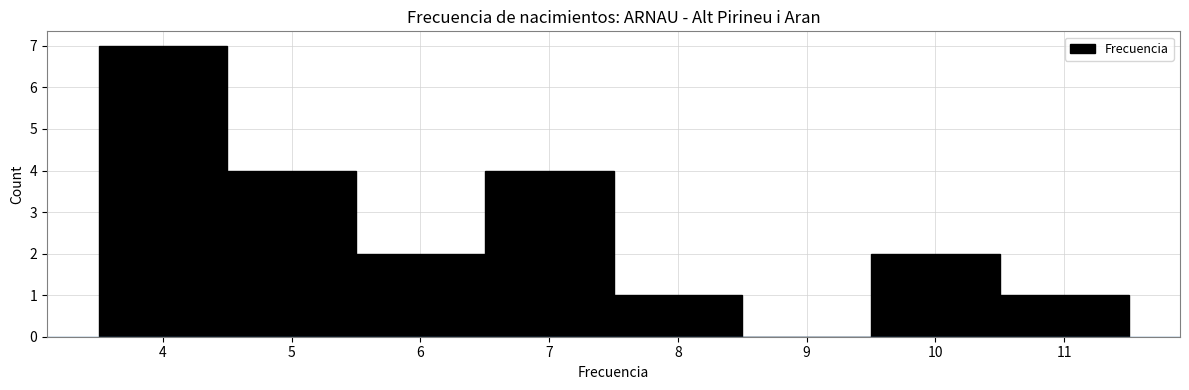

Reading left to right, list every bar in this chart as the range it spans on the x-axis followed by its height. The values are not printed on the chart, so give them approximately, as read against the axis.

3.5 to 4.5: 7
4.5 to 5.5: 4
5.5 to 6.5: 2
6.5 to 7.5: 4
7.5 to 8.5: 1
8.5 to 9.5: 0
9.5 to 10.5: 2
10.5 to 11.5: 1